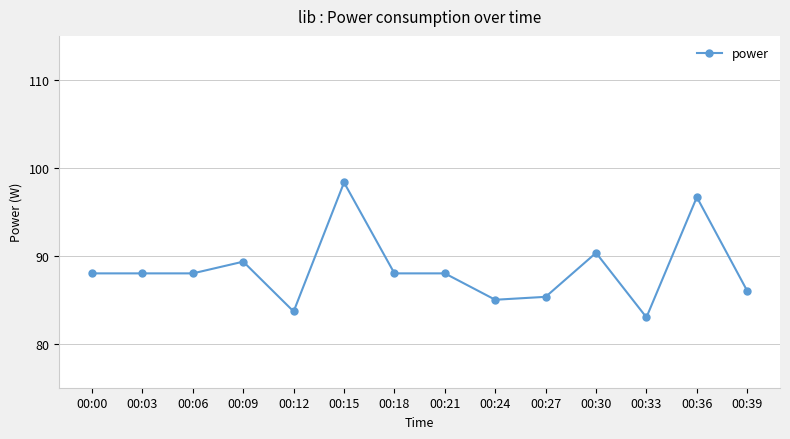

Is it true that the value at 00:09 is 127.0?

False